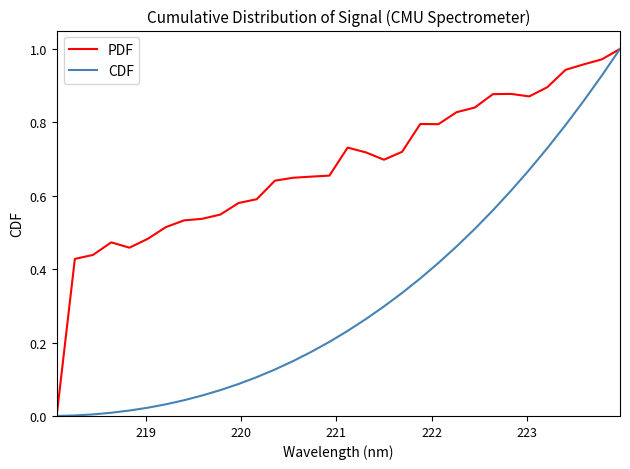

What is the sum of all CDF values?

10.1